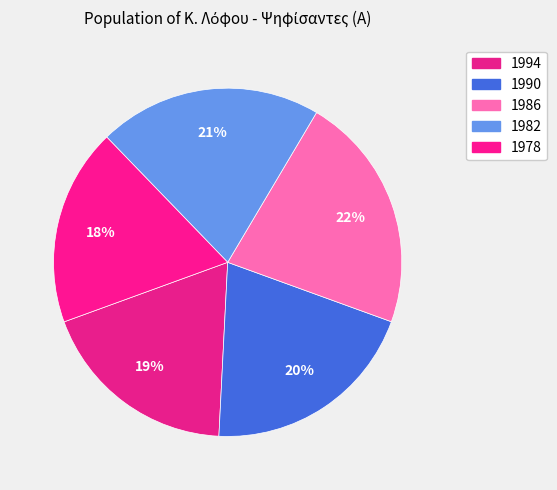

How many slices are in this pie chart?

5